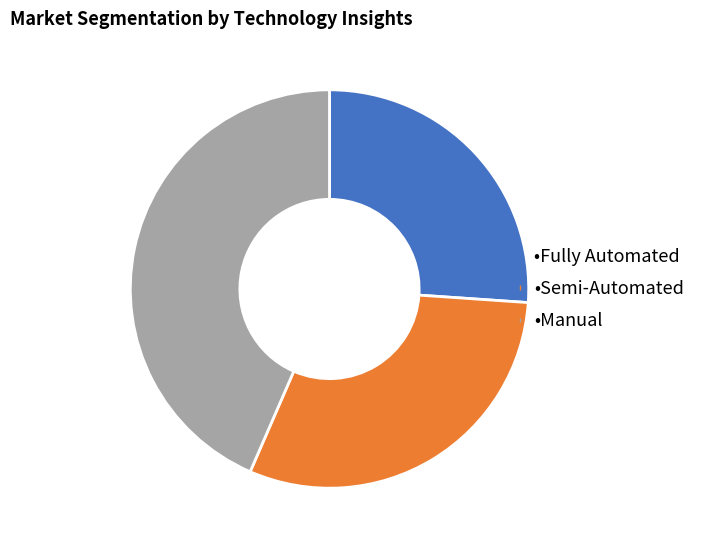

Is there any slice that represents more than half of the pie?

No